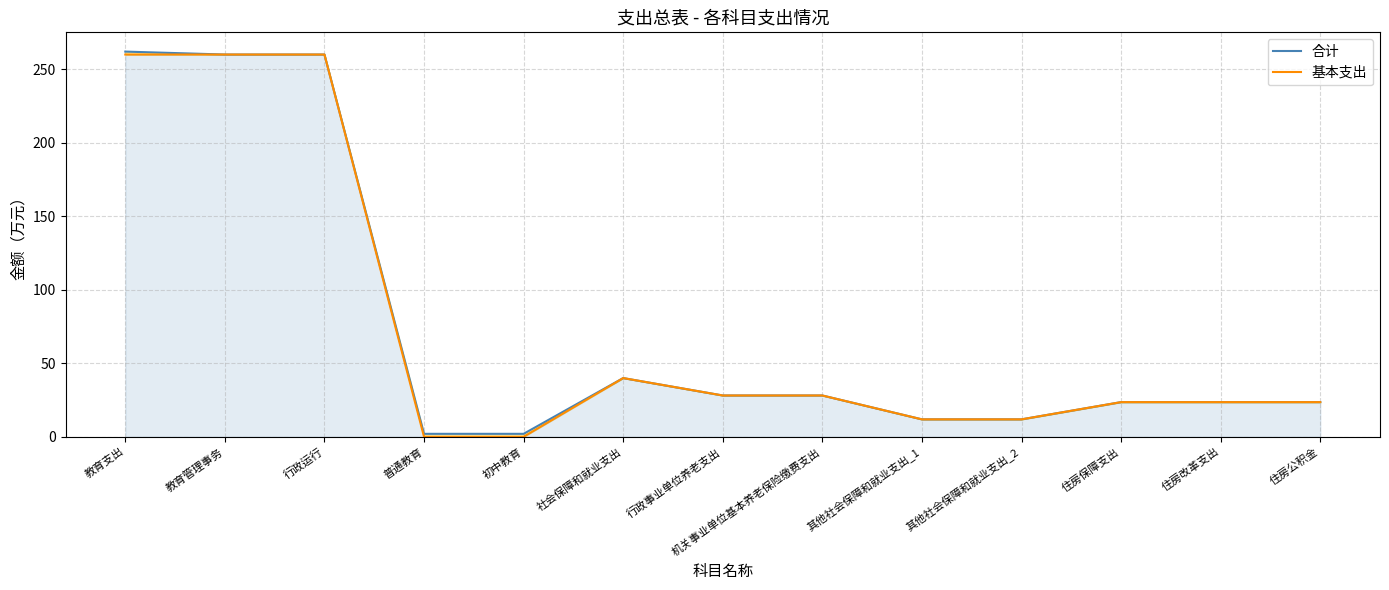

Read the 合计 value at 住房公积金.

23.6